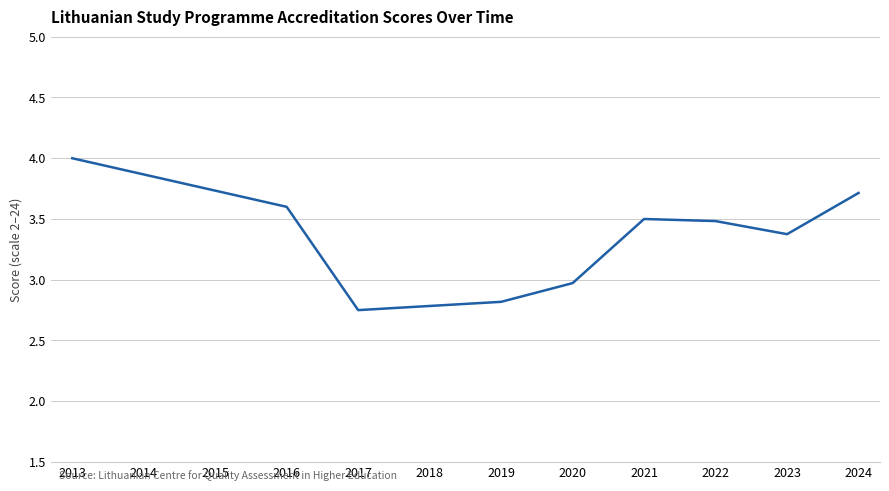

True or false: the data has more than 0 interior local peaks.

True